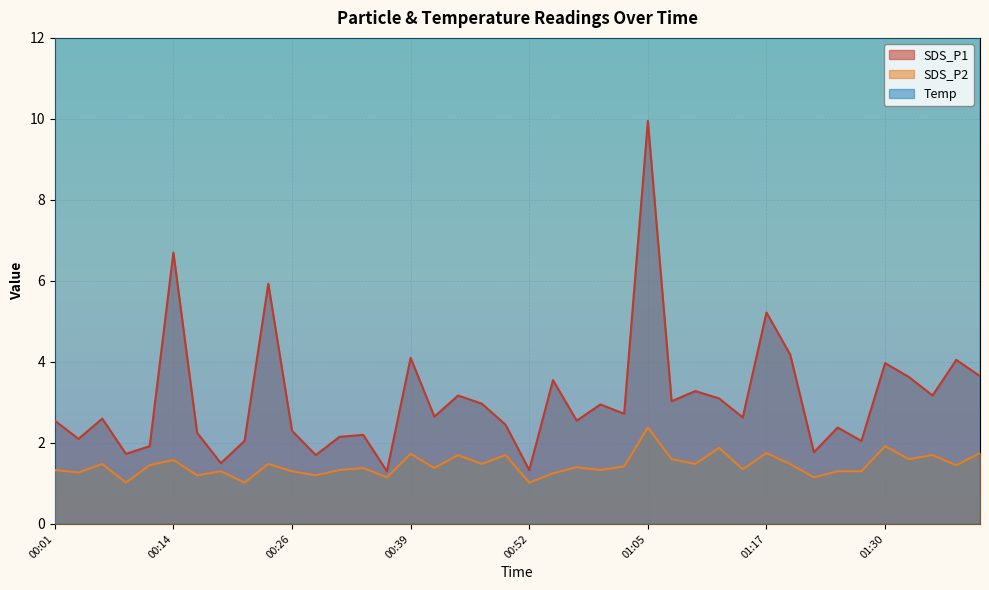

What is the label of the 2nd point from the left?

00:04